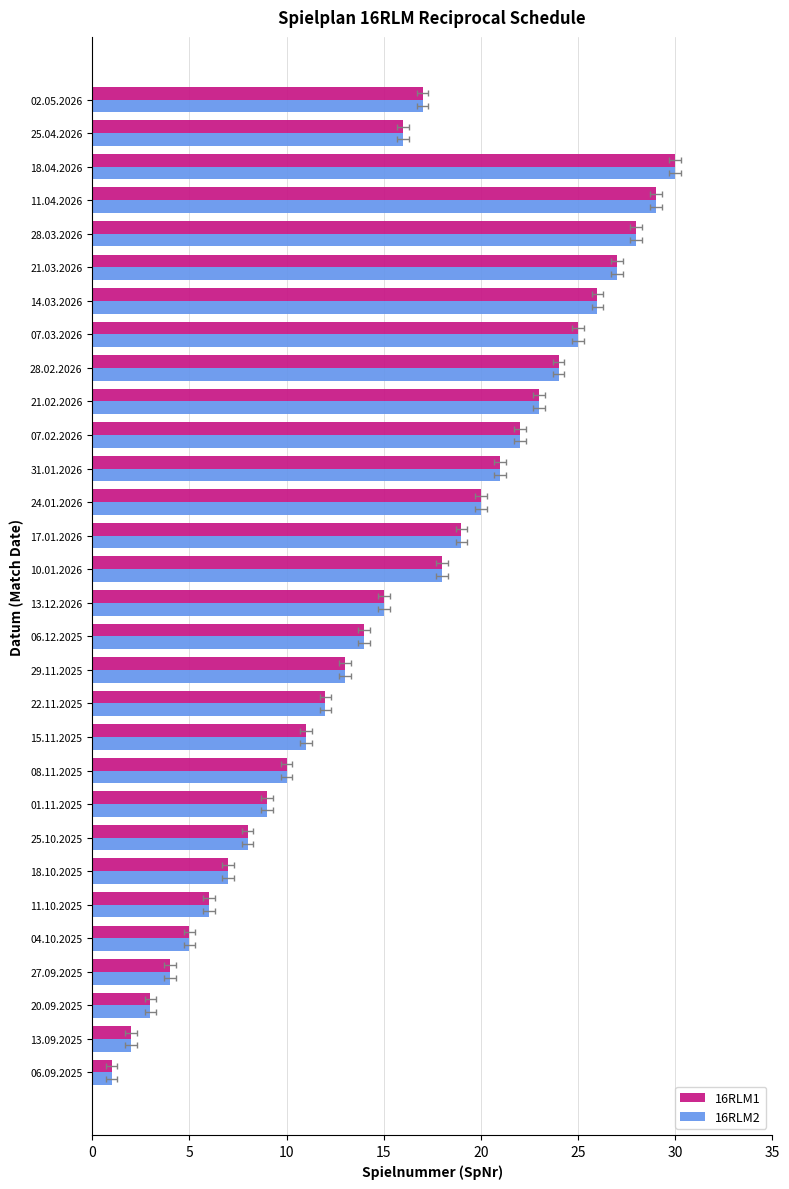

Which series has the largest range (max minus min)?

16RLM1